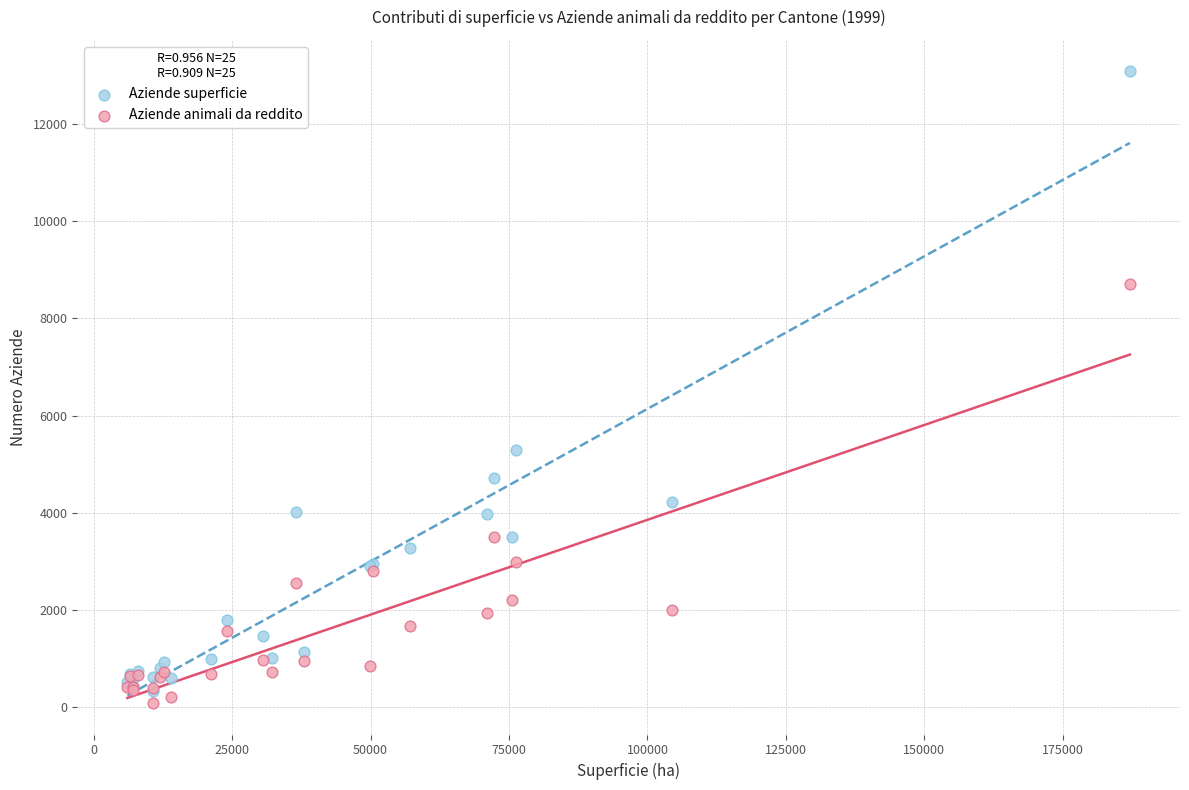

Which series has the largest Y range (max minus min)?

Aziende superficie